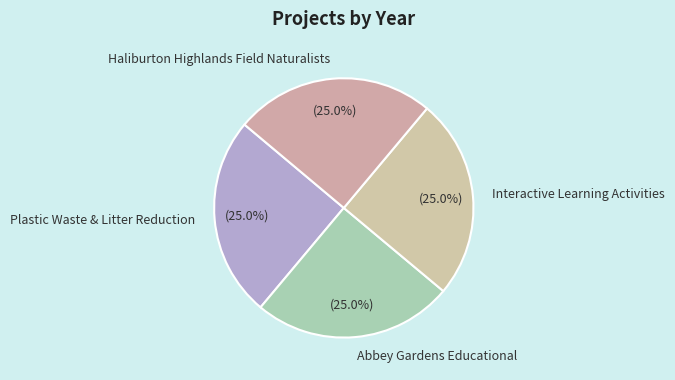

Count the number of slices in the pie.

4